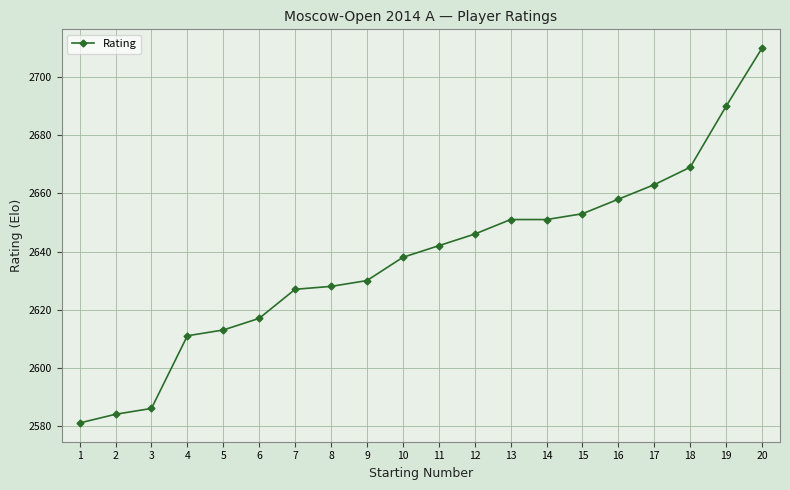

What is the smallest value displayed?

2581